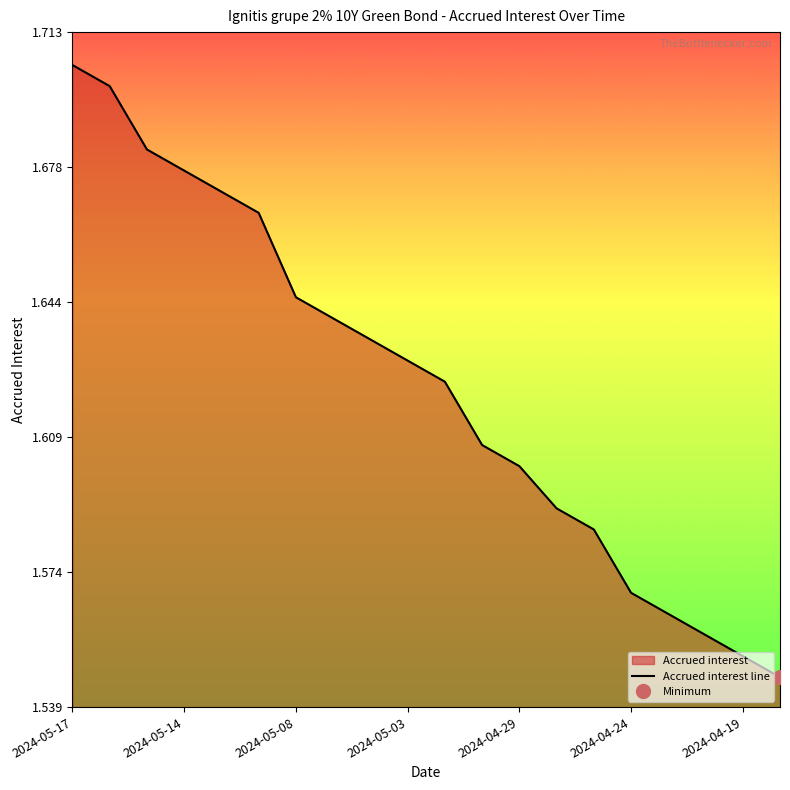

What is the difference between the second highest and second lowest values?

0.1